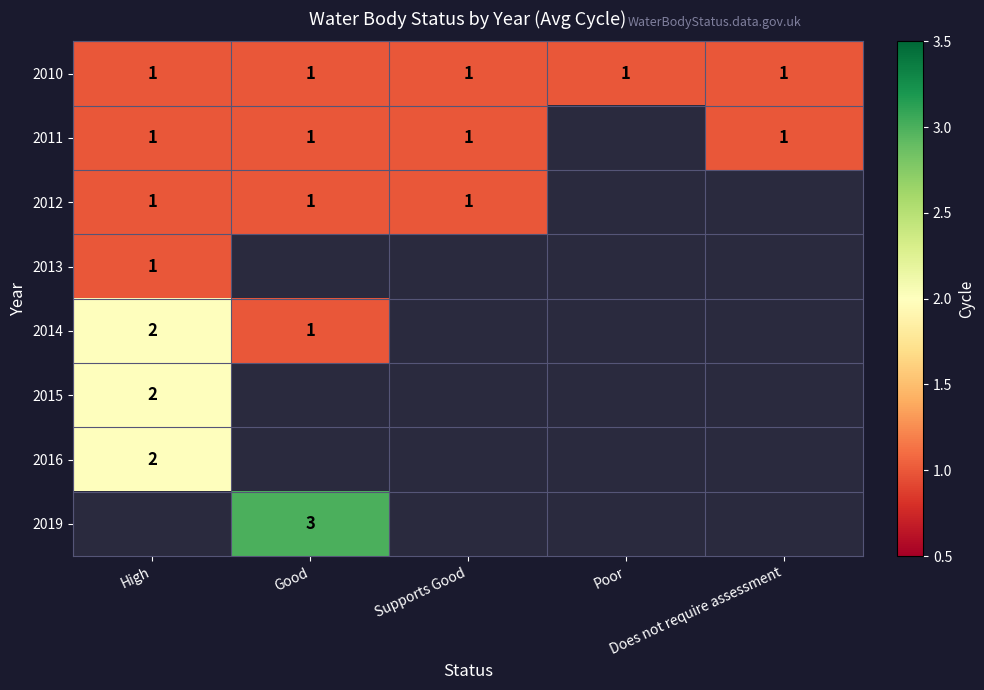

At how many categories does at least one series exceed 1?

2